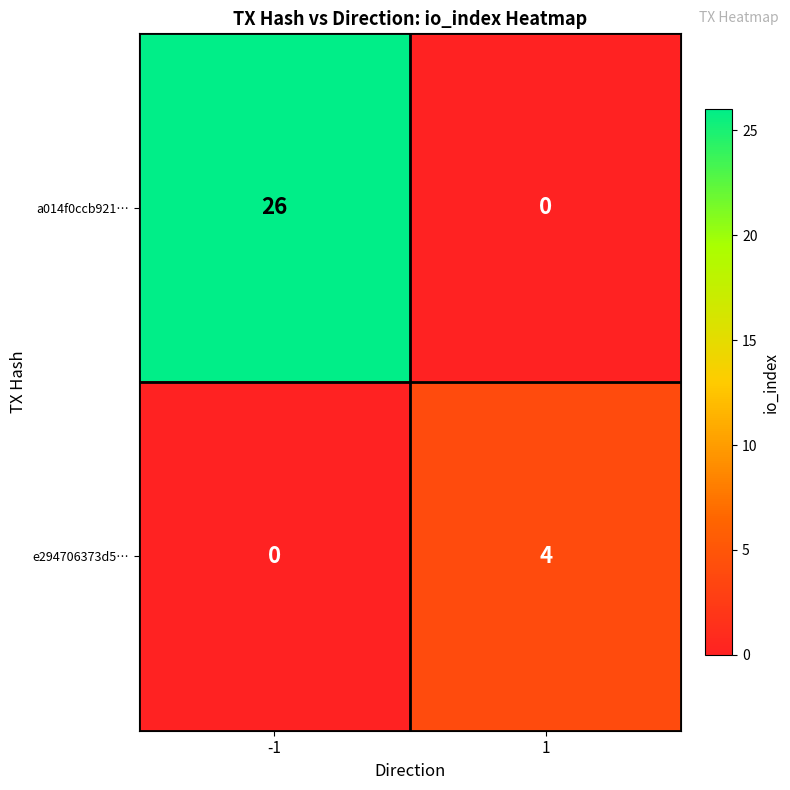

What is the difference between the highest and lowest values at 1?

4